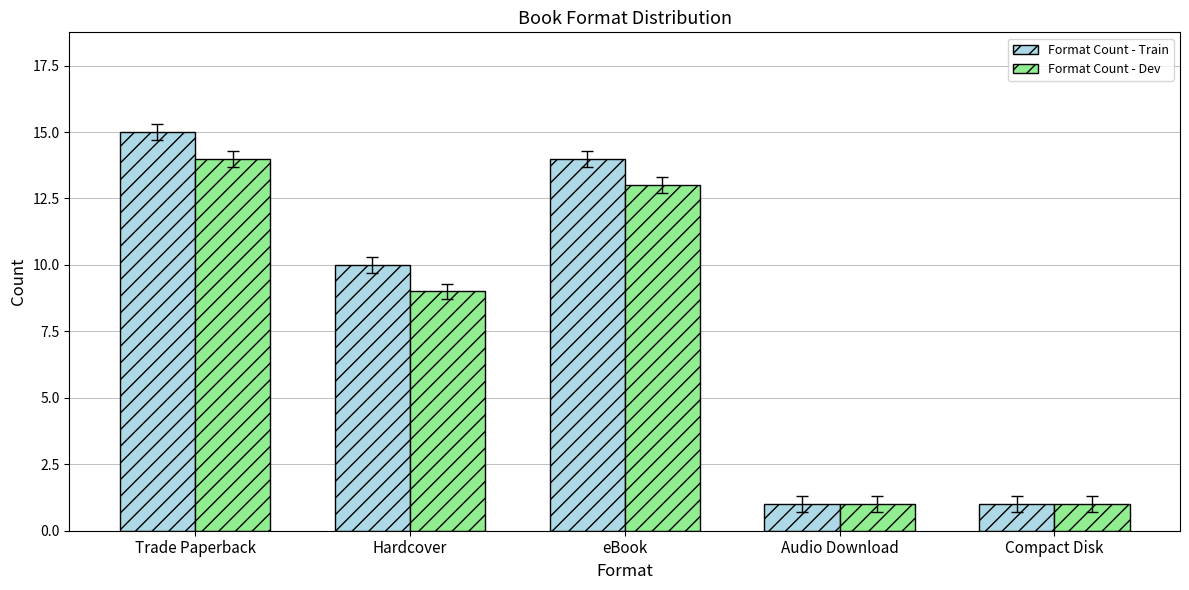

The Format Count - Train series shows 1 at Audio Download. True or false?

True